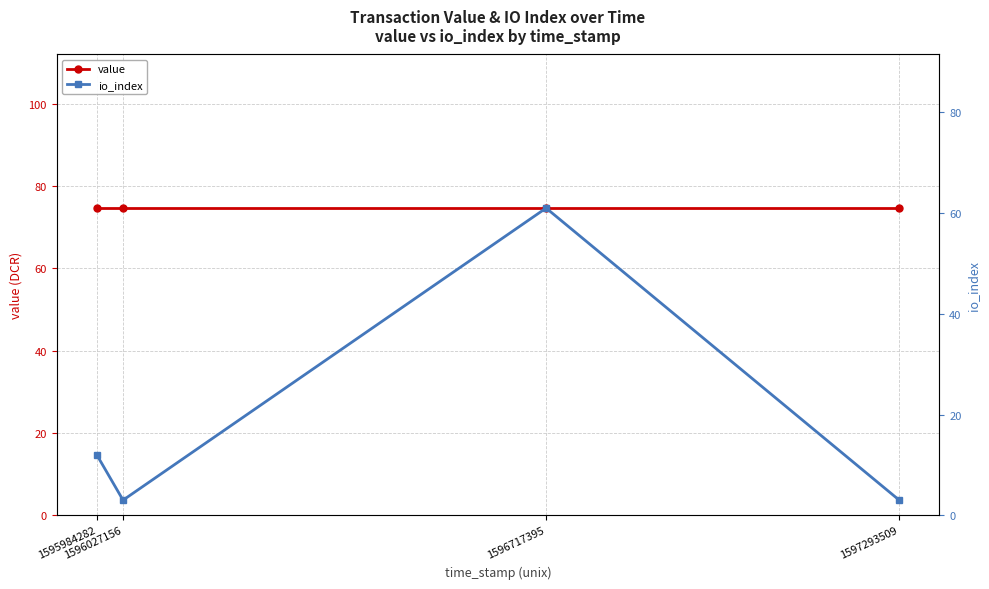

How many interior local peaks does the io_index series have?

1